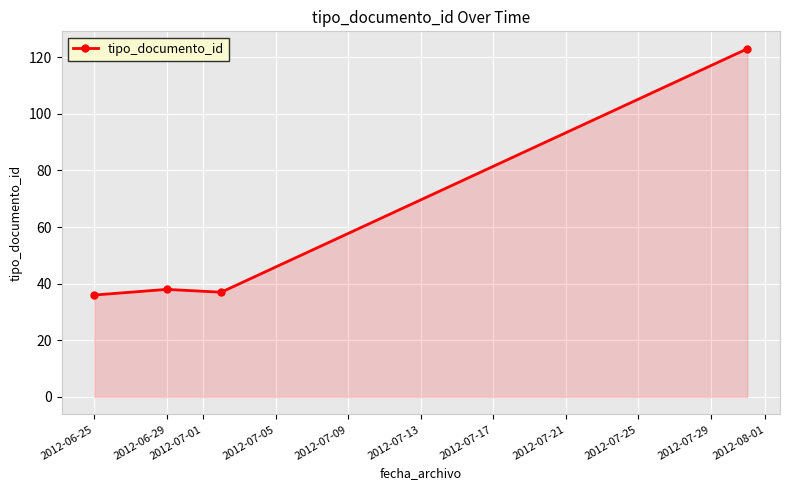

What is the value of the 2nd point from the left?

38